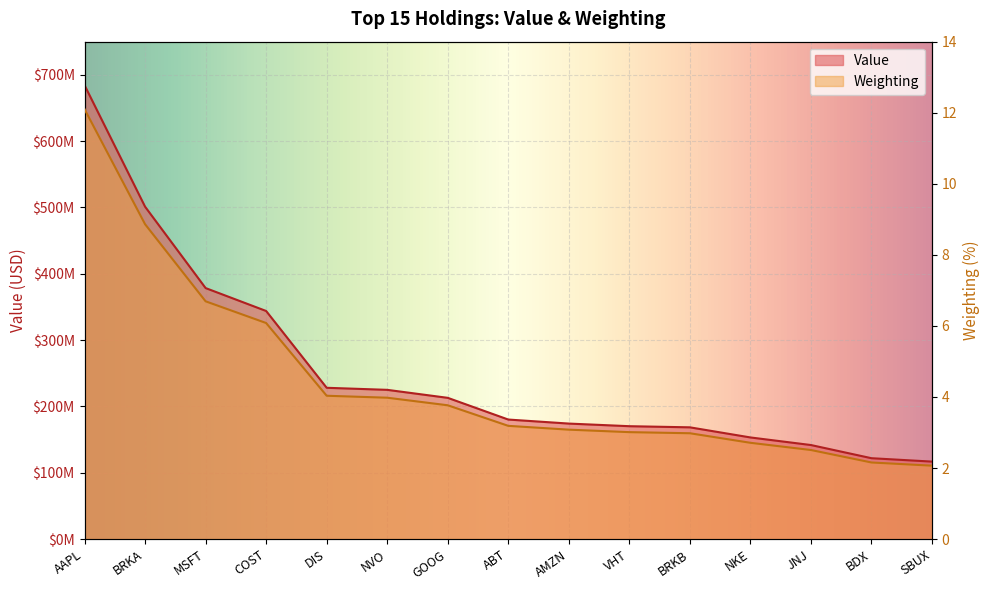

True or false: Weighting and Value intersect in this chart.

False